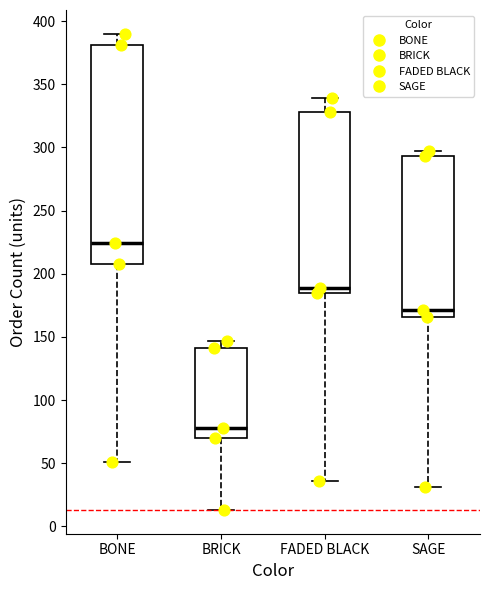

Reading left to right, transcribe this box plot: for each box, give where its median line is, the range the box spans, and where its two whiskers end, as read against the y-axis. The values are not printed on the chart, so give them approximately, as read against the axis.

BONE: median 225, box 210 to 380, whiskers 50 to 390
BRICK: median 80, box 70 to 140, whiskers 15 to 145
FADED BLACK: median 190, box 185 to 330, whiskers 35 to 340
SAGE: median 170, box 165 to 295, whiskers 30 to 295 (just above the box's upper edge)